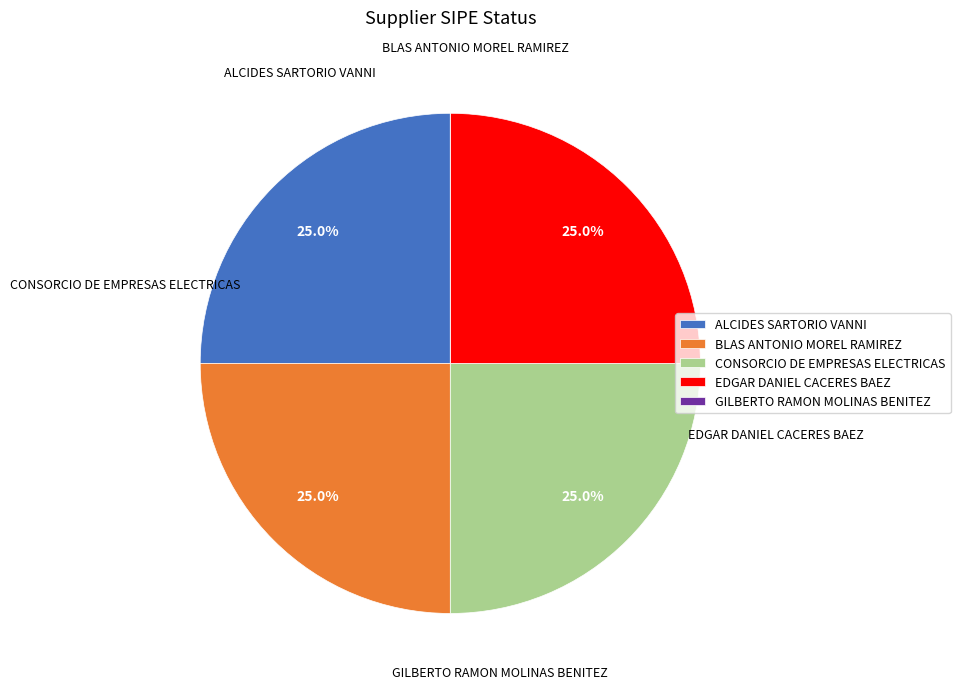

To the nearest percent, what is the difference between the largest and smallest slice percentages?

25%